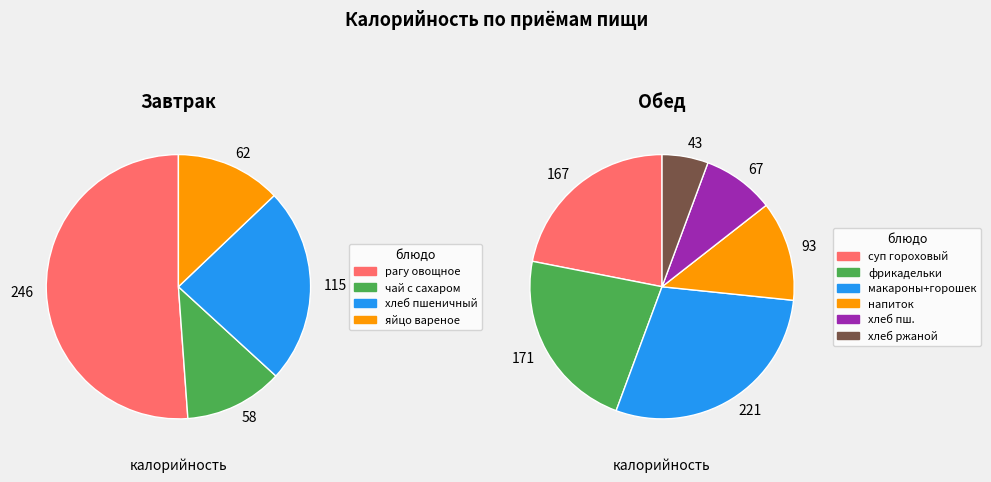

Do яйцо вареное and напиток из сока together represent more than half of the pie?

No